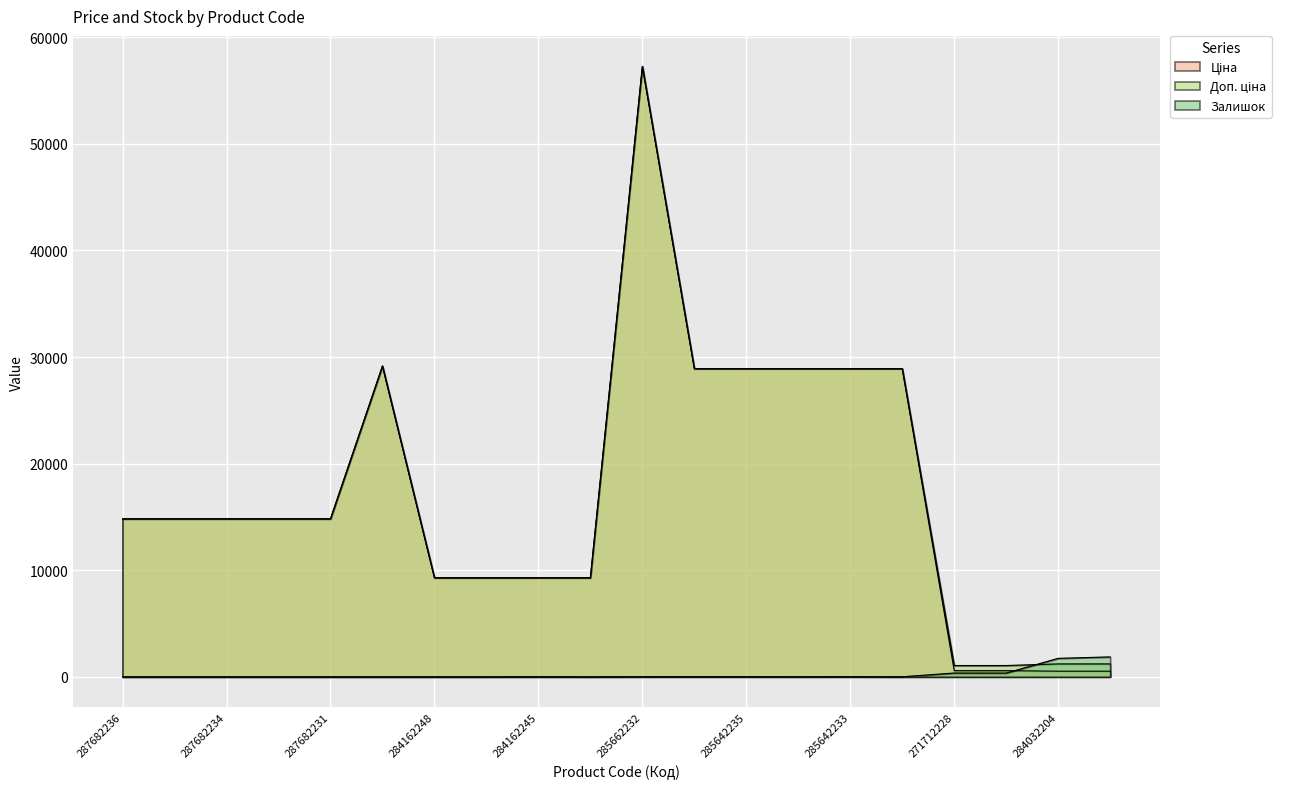

True or false: Доп. ціна has a value of 372.6 at 284032204.

False